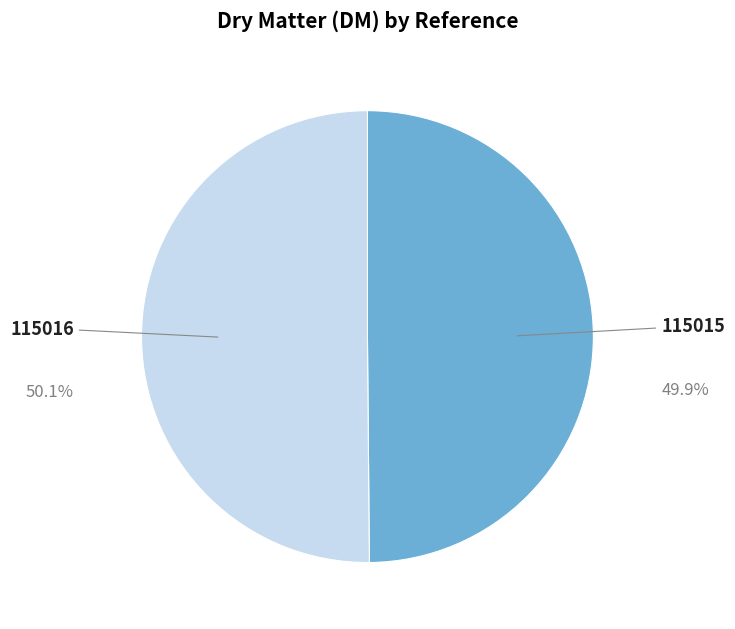

To the nearest percent, what is the average slice percentage?

50%